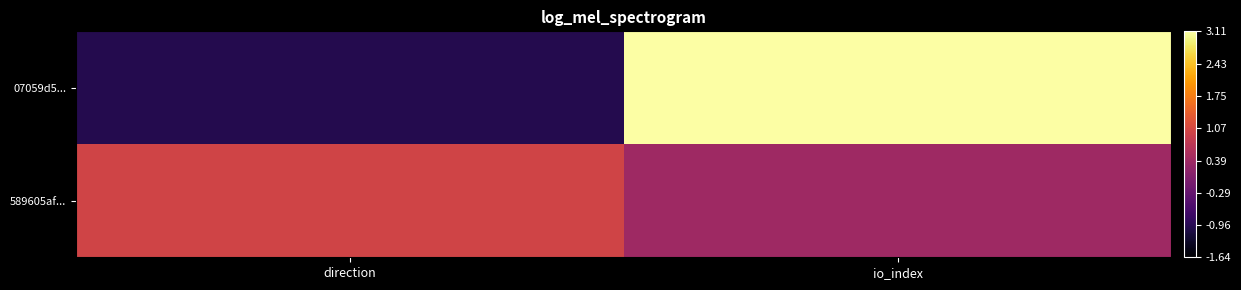

List the series in order of their overall mean, lowest first.

589605af..., 07059d5...